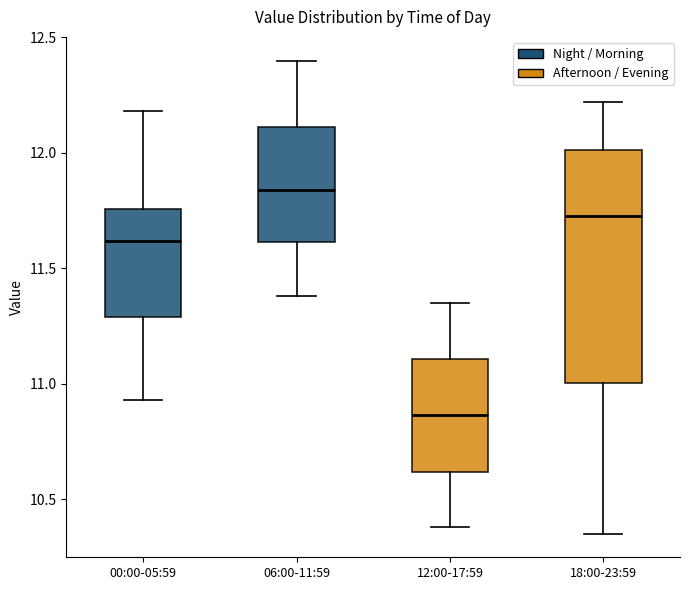

Reading left to right, read every box against the y-axis: the position of its median line, the range the box covers, and the ends of its whiskers. The values are not printed on the chart, so give them approximately, as read against the axis.

00:00-05:59: median 11.60, box 11.30 to 11.75, whiskers 10.95 to 12.20
06:00-11:59: median 11.85, box 11.60 to 12.10, whiskers 11.40 to 12.40
12:00-17:59: median 10.85, box 10.60 to 11.10, whiskers 10.40 to 11.35
18:00-23:59: median 11.75, box 11.00 to 12.00, whiskers 10.35 to 12.20